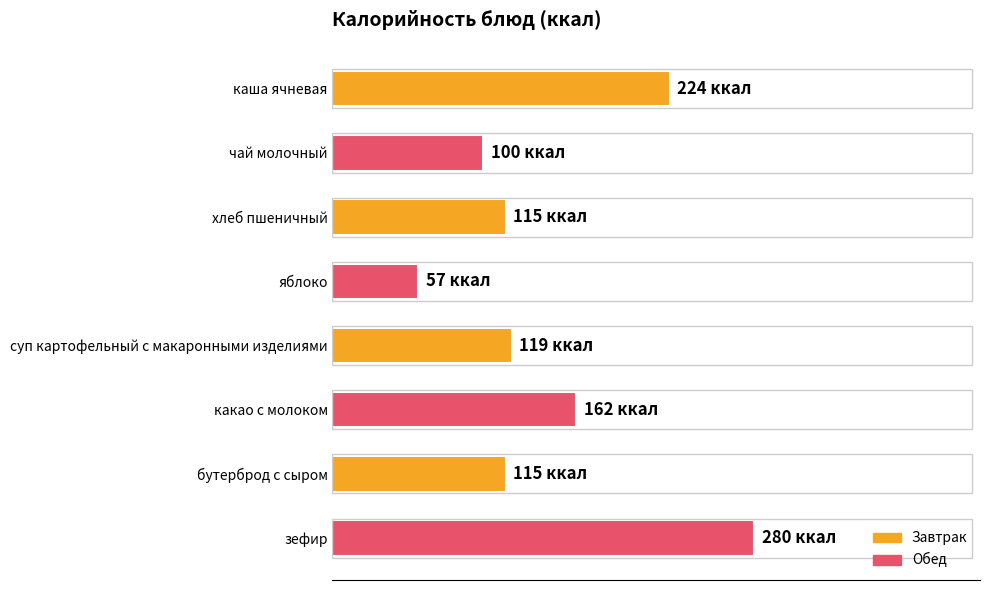

Which label corresponds to the largest value in the chart?

зефир